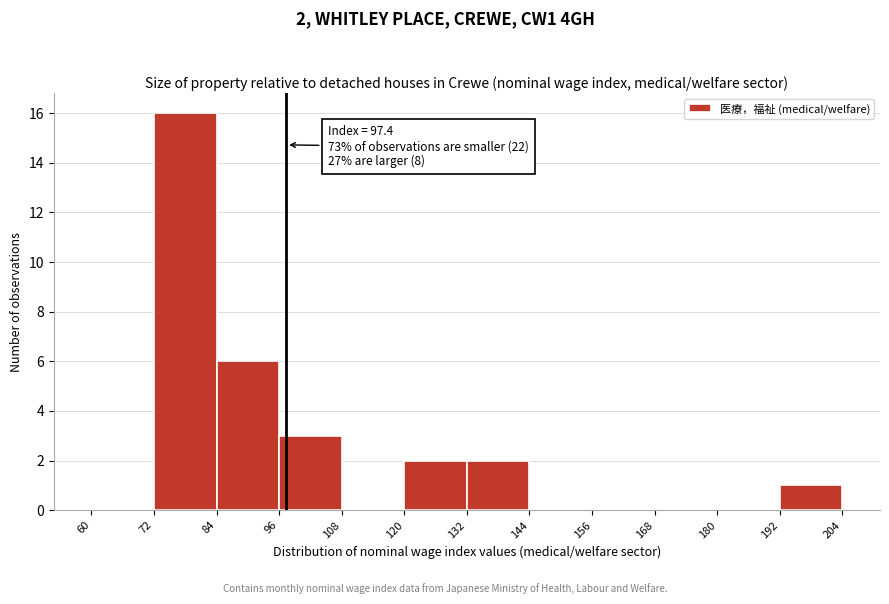

Which range on the x-axis has the tallest bar?

72 to 84